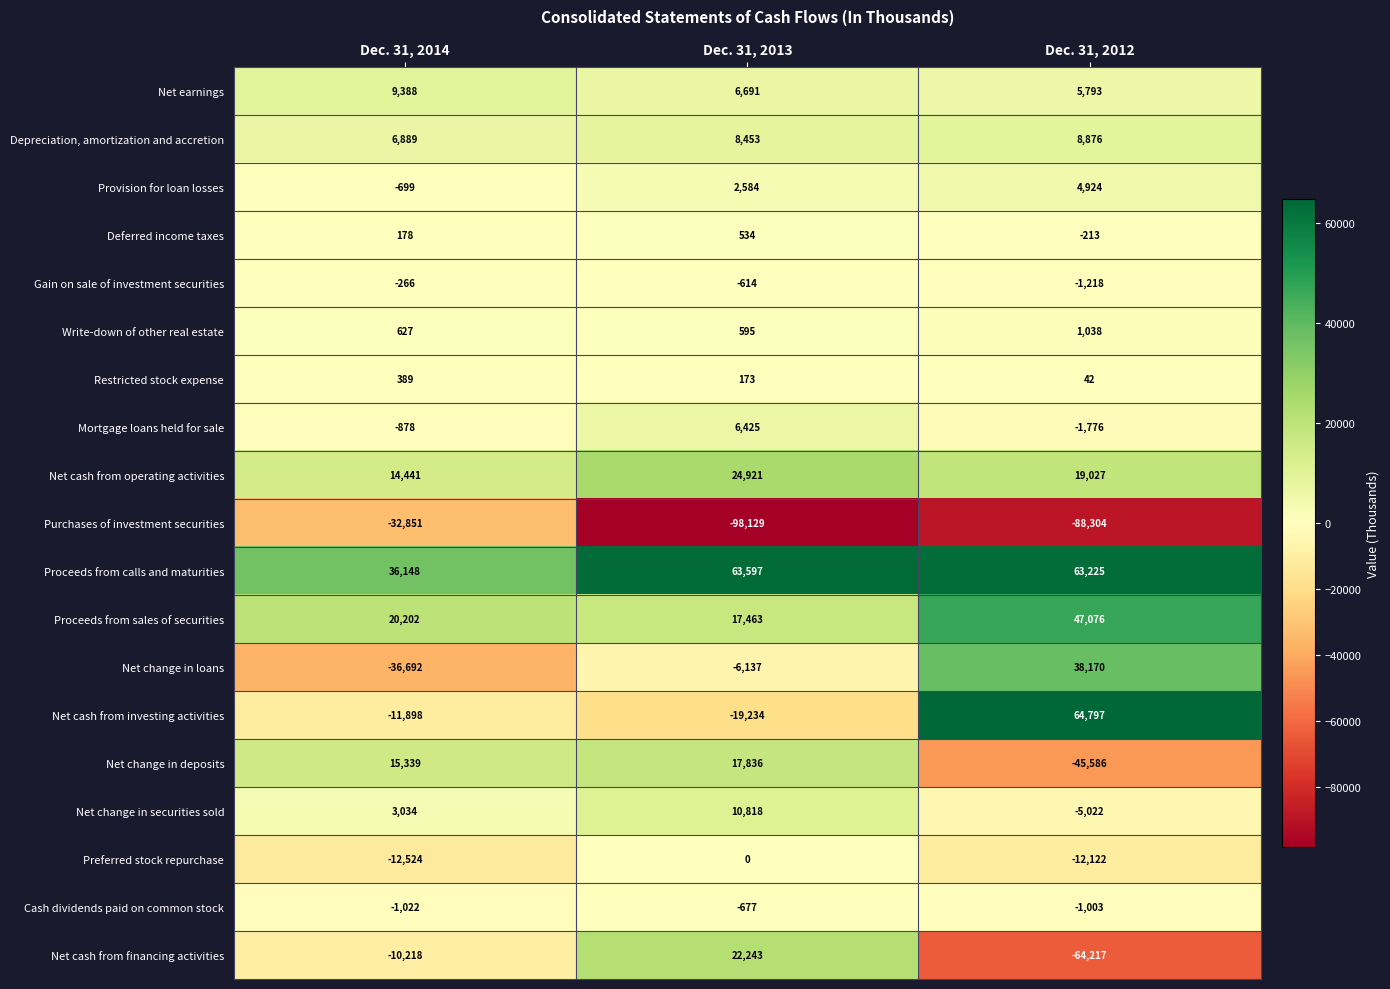

What is the difference between the maximum and minimum values in the Deferred income taxes series?

747